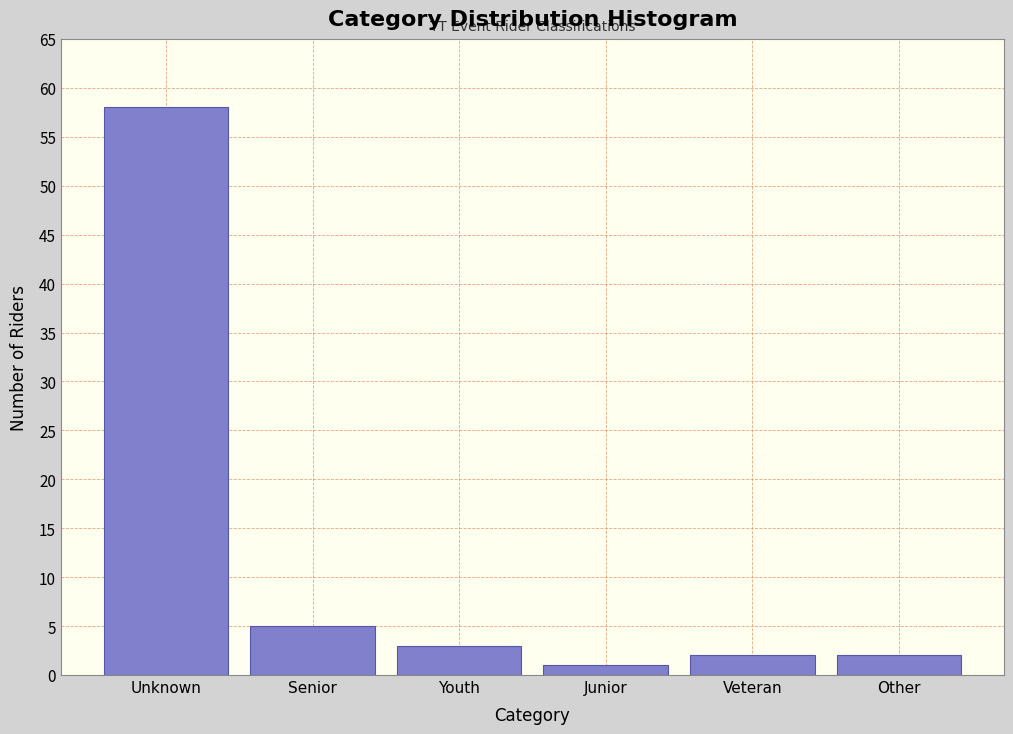

Reading left to right, list all the values displayed in this chart.

Unknown=58	Senior=5	Youth=3	Junior=1	Veteran=2	Other=2